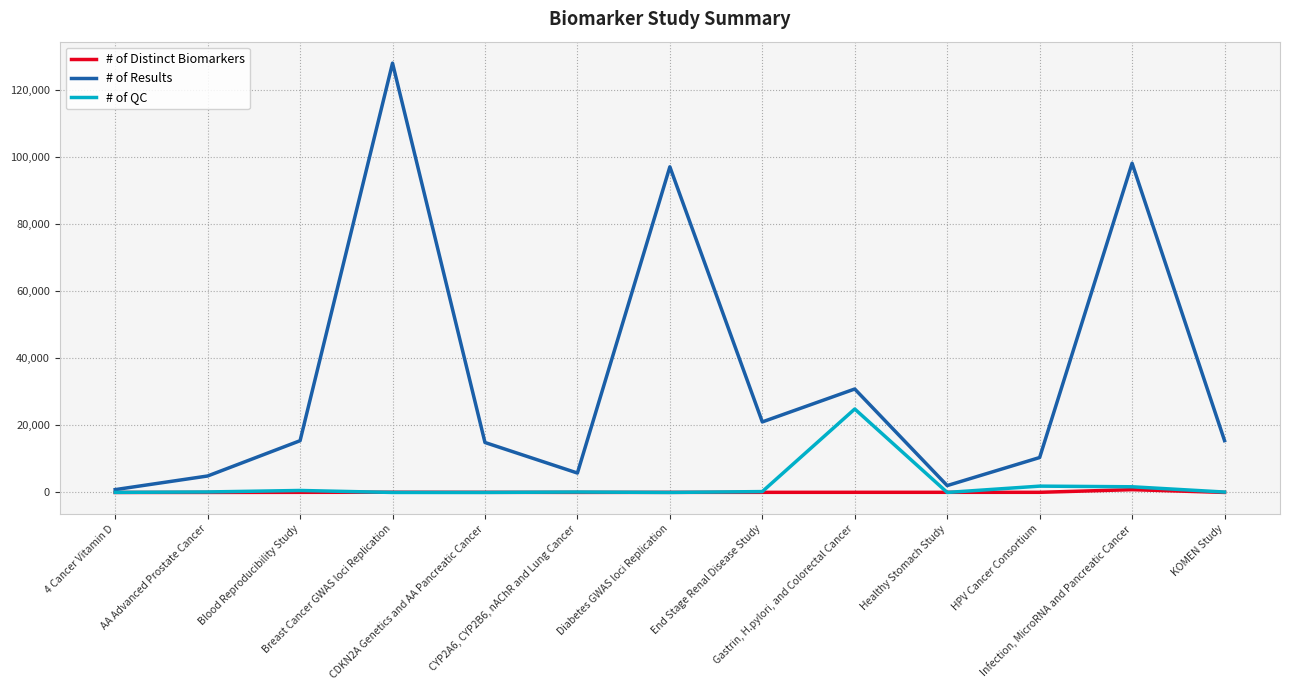

What is the difference between the maximum and second lowest values in the # of Results series?

126008